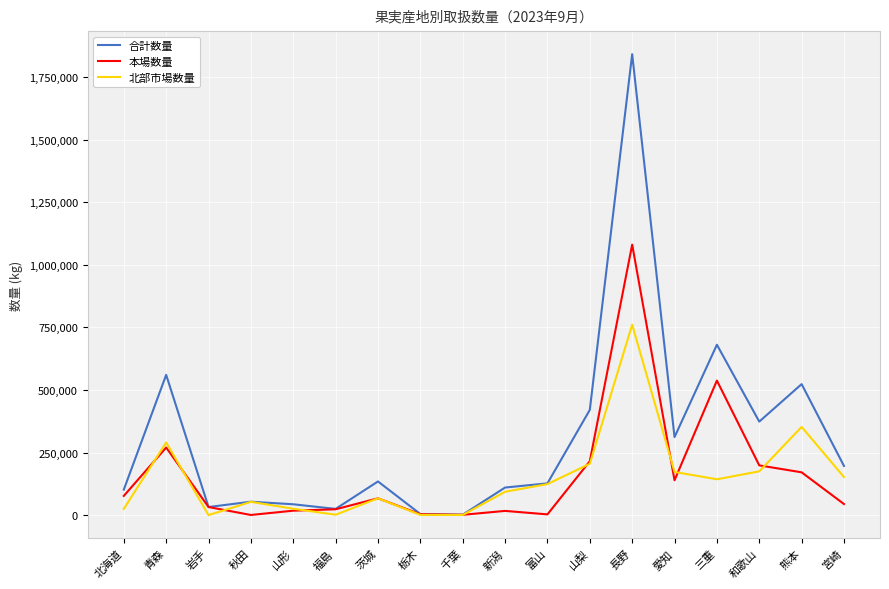

What is the average value of the 合計数量 series?

307979